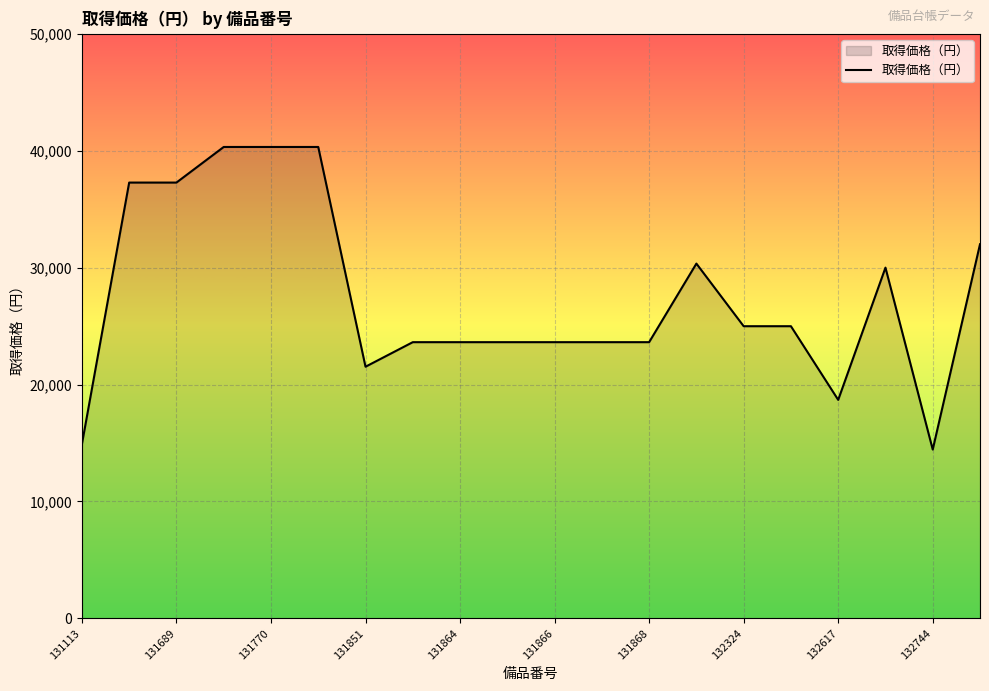

What is the smallest value displayed?

14442